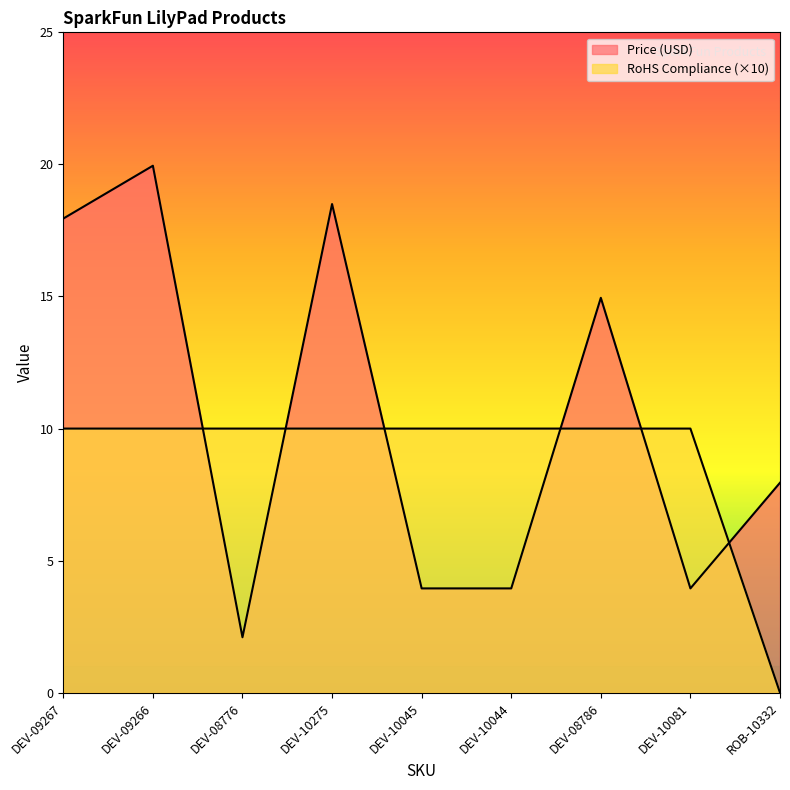

Rank the series at ROB-10332 from lowest to highest value.

RoHS Compliance, Price (USD)